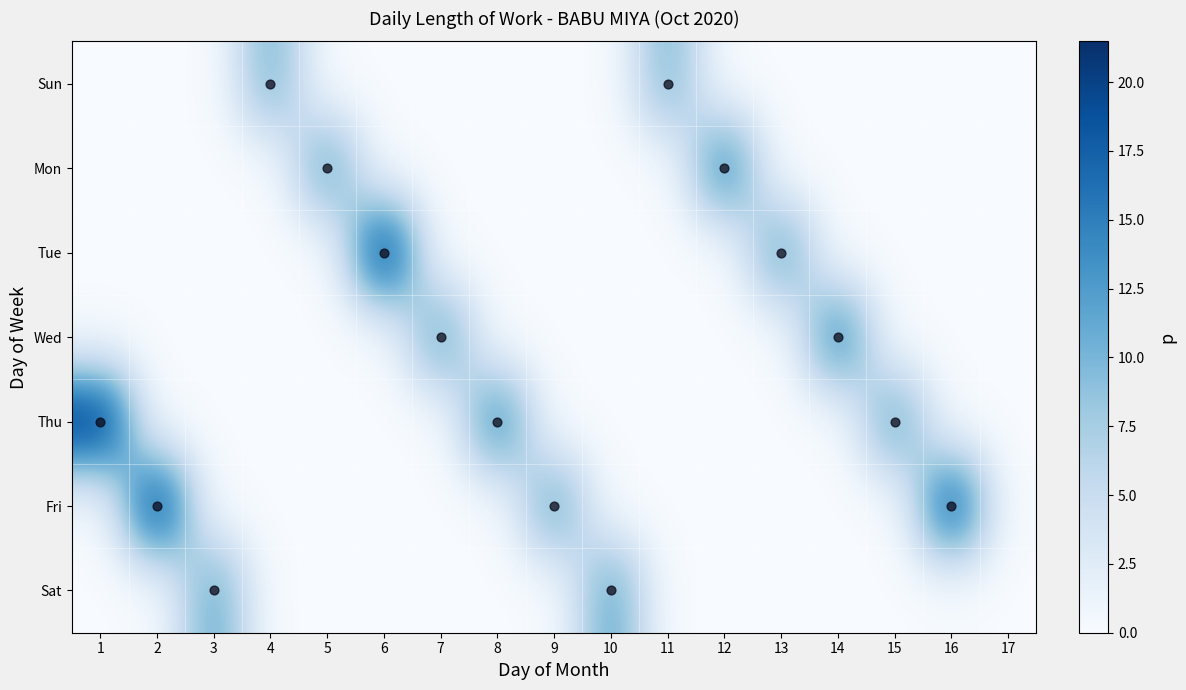

Between 2 and 7, which series saw the biggest shift?

Fri